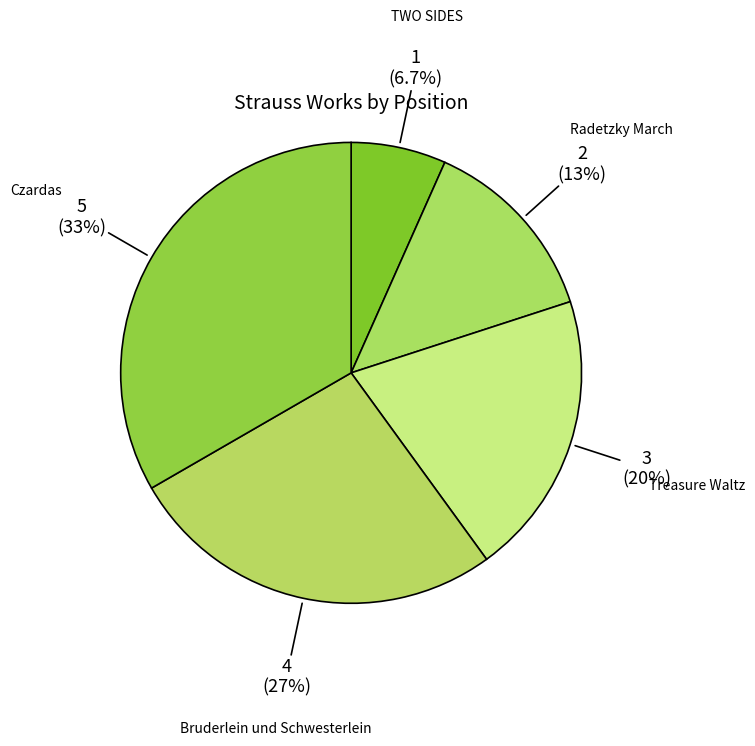

What is the smallest slice in the pie chart?

TWO SIDES